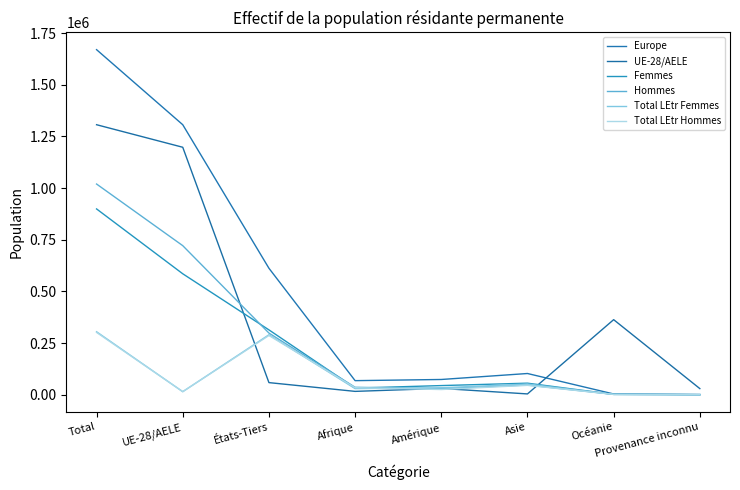

At which label does Total LEtr Hommes first exceed 34005?

Total